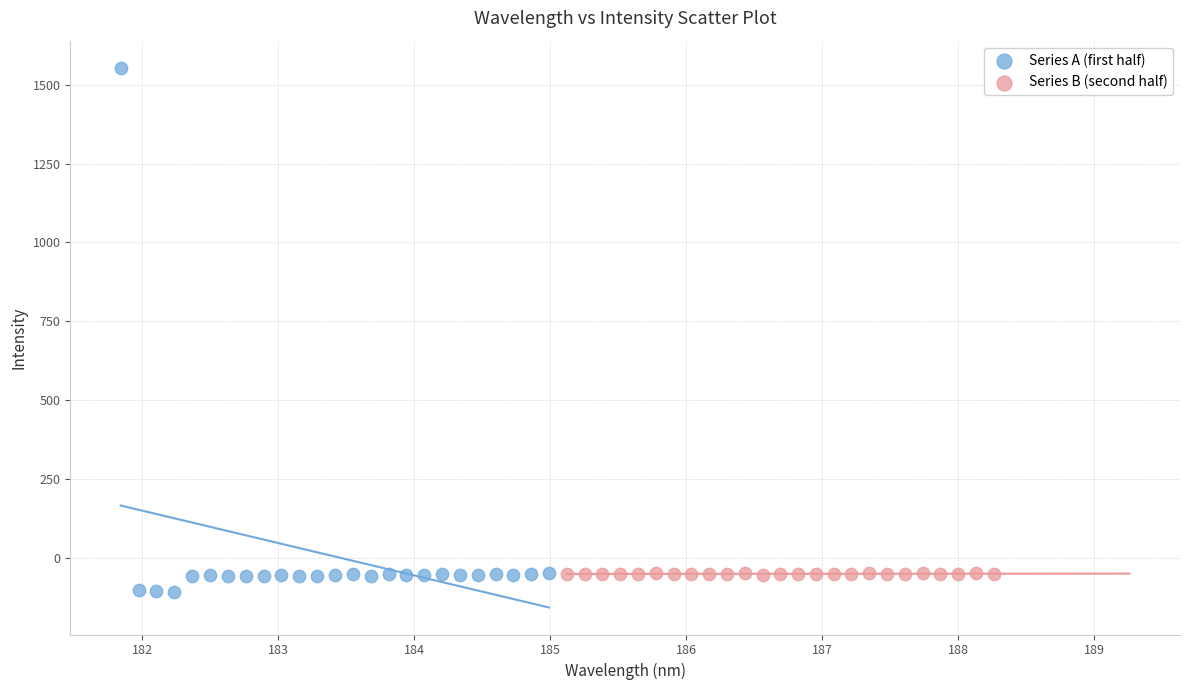

Which series has the widest spread of Y values?

Series A (first half)